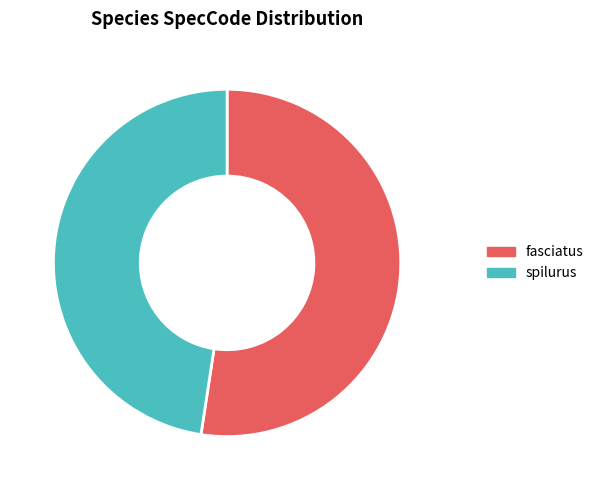

Approximately how many times larger is the value at fasciatus compared to spilurus?

1.1